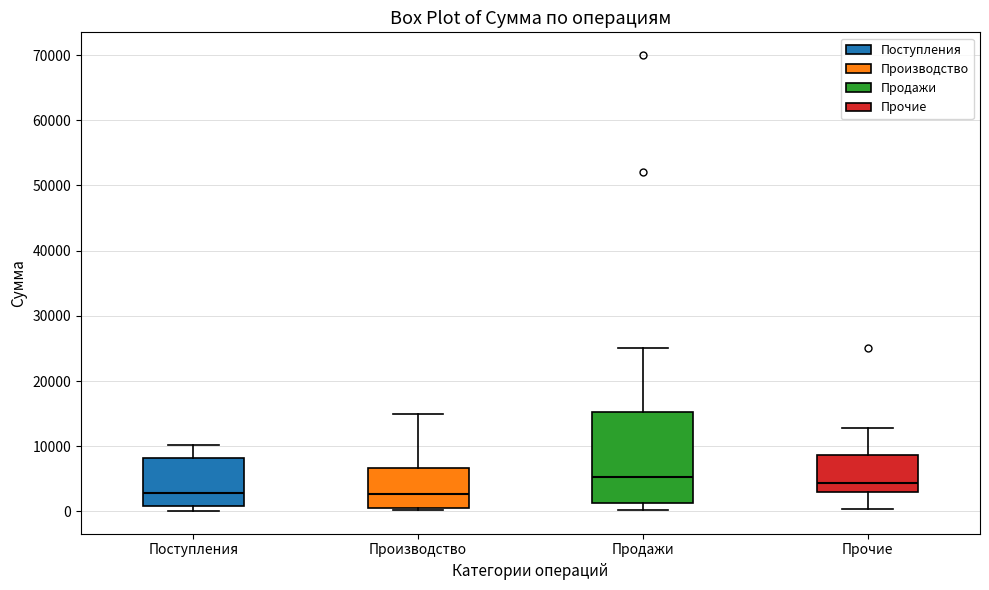

Where is the lower edge of the box for Продажи on the y-axis? The values are not printed on the chart, so give them approximately, as read against the axis.

1000